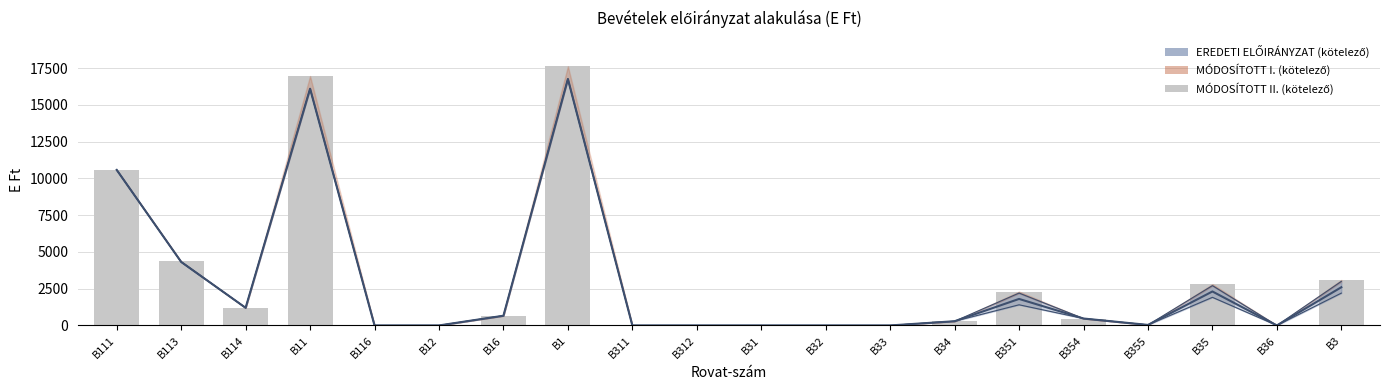

Rank the categories by value from highest to lowest.

B1, B11, B111, B113, B3, B35, B351, B114, B16, B354, B34, B355, B116, B12, B311, B312, B31, B32, B33, B36